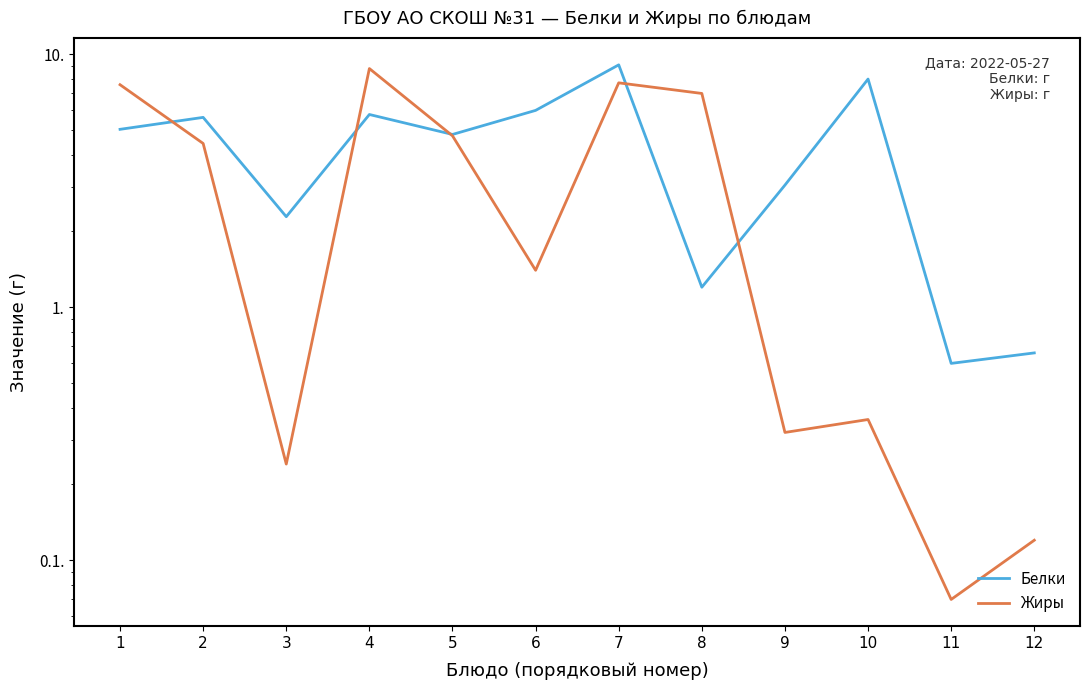

What is the greatest value displayed?

9.1